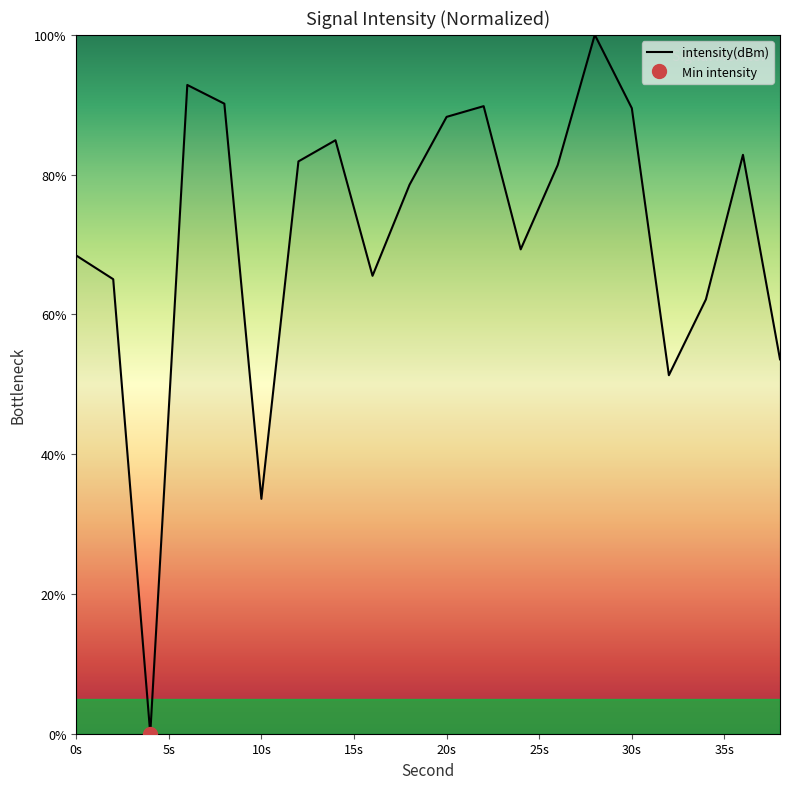

What is the average value?

71.4